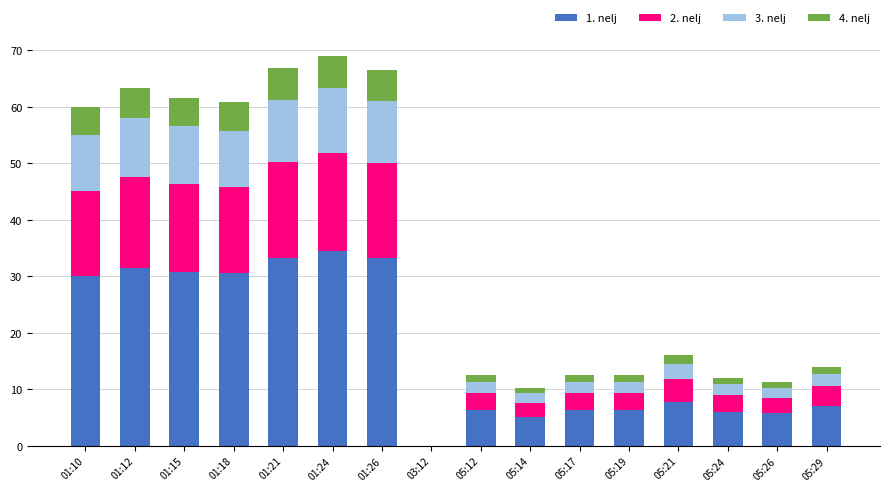

What is the total value across all series at 01:26?

66.5